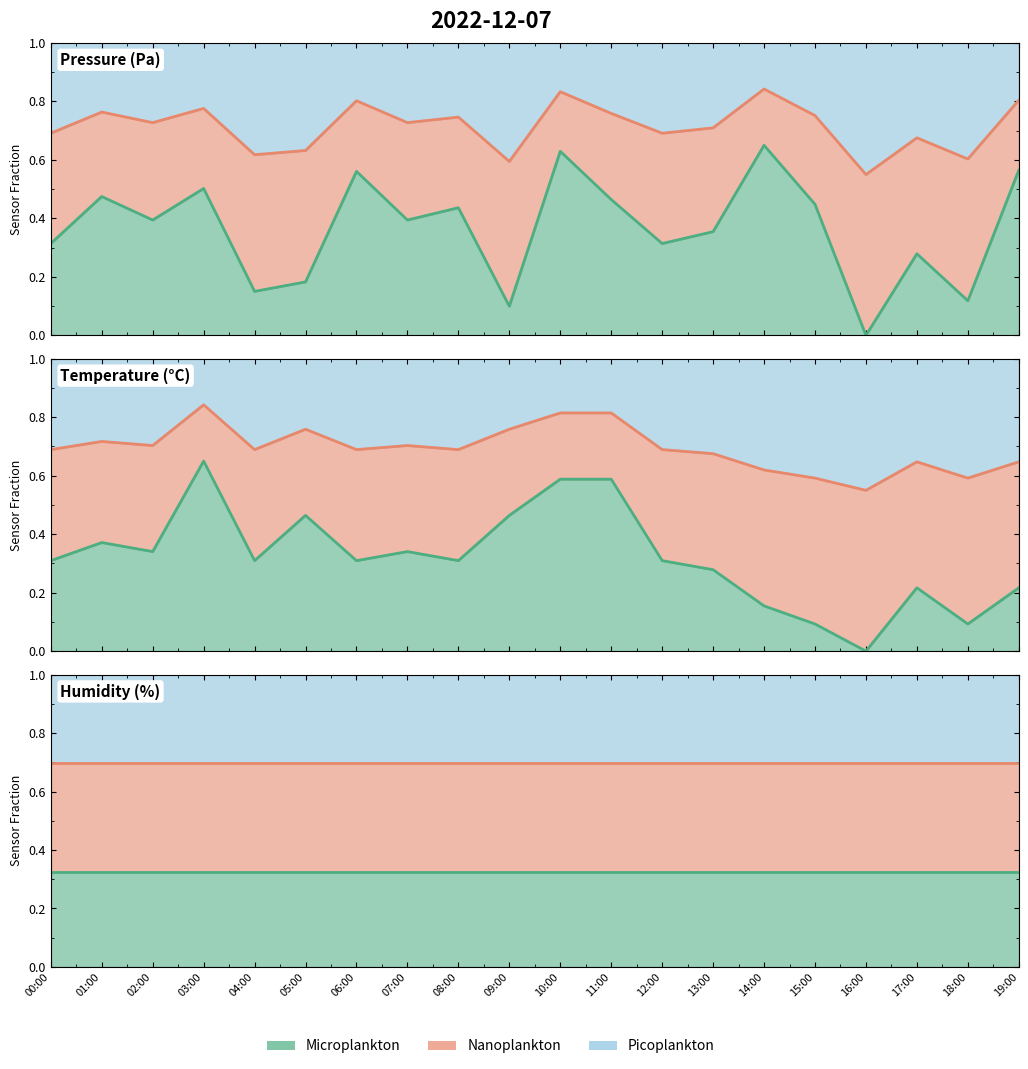

At which label does Humidity reach its minimum?

00:00